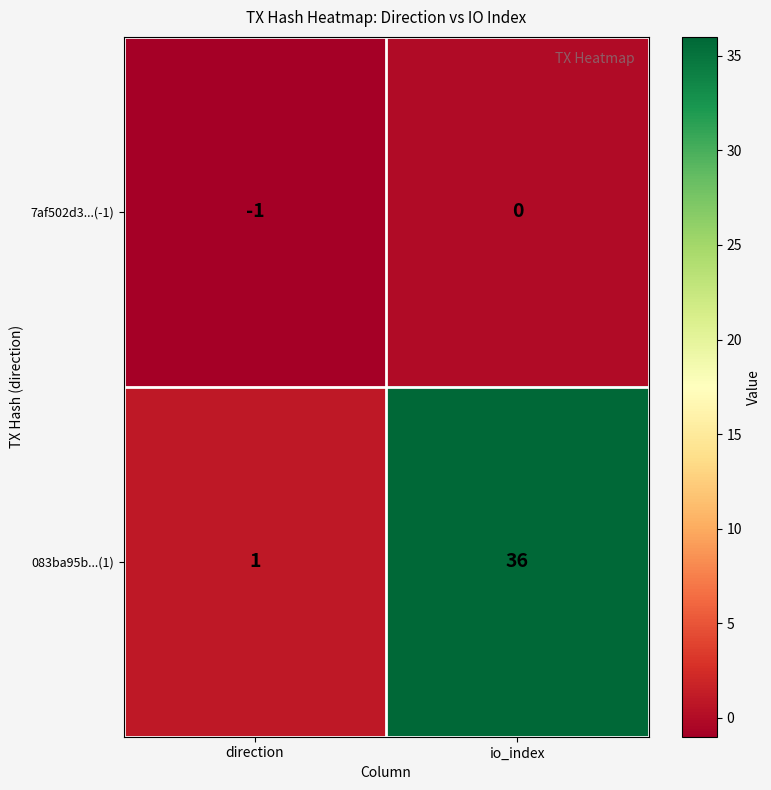

Reading right to left, extract all data points from this chart.

7af502d3...(-1): 0	-1
083ba95b...(1): 36	1